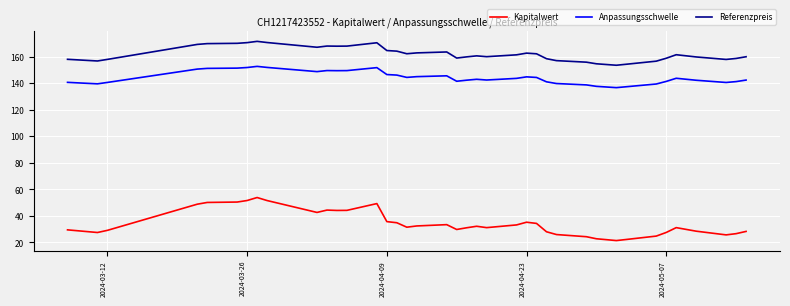

True or false: Anpassungsschwelle and Kapitalwert intersect in this chart.

False